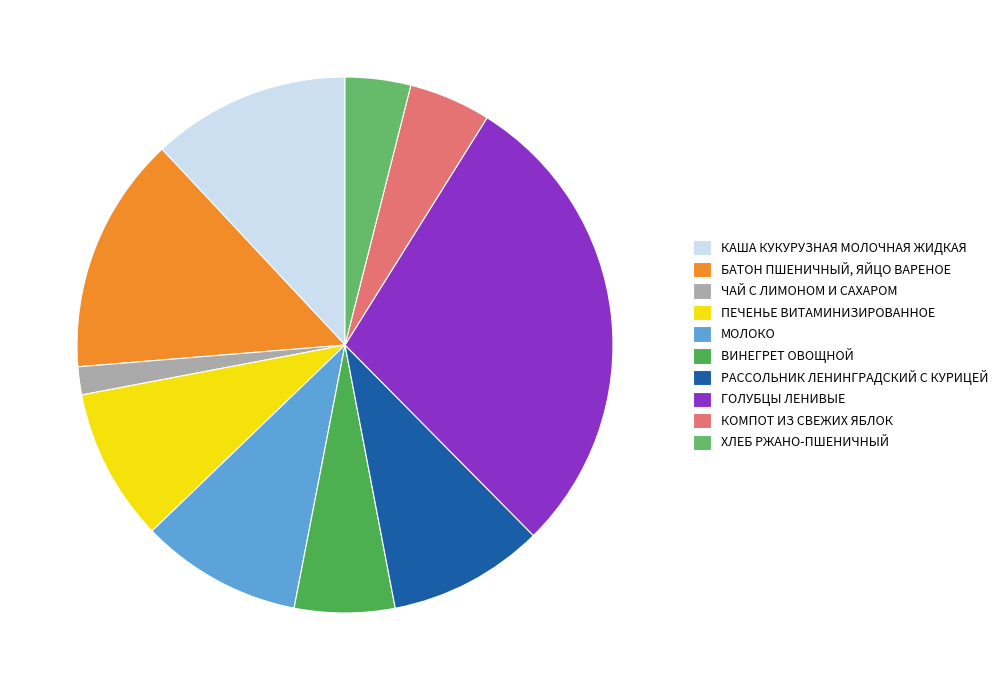

What percentage is the КАША КУКУРУЗНАЯ МОЛОЧНАЯ ЖИДКАЯ slice, to the nearest percent?

12%